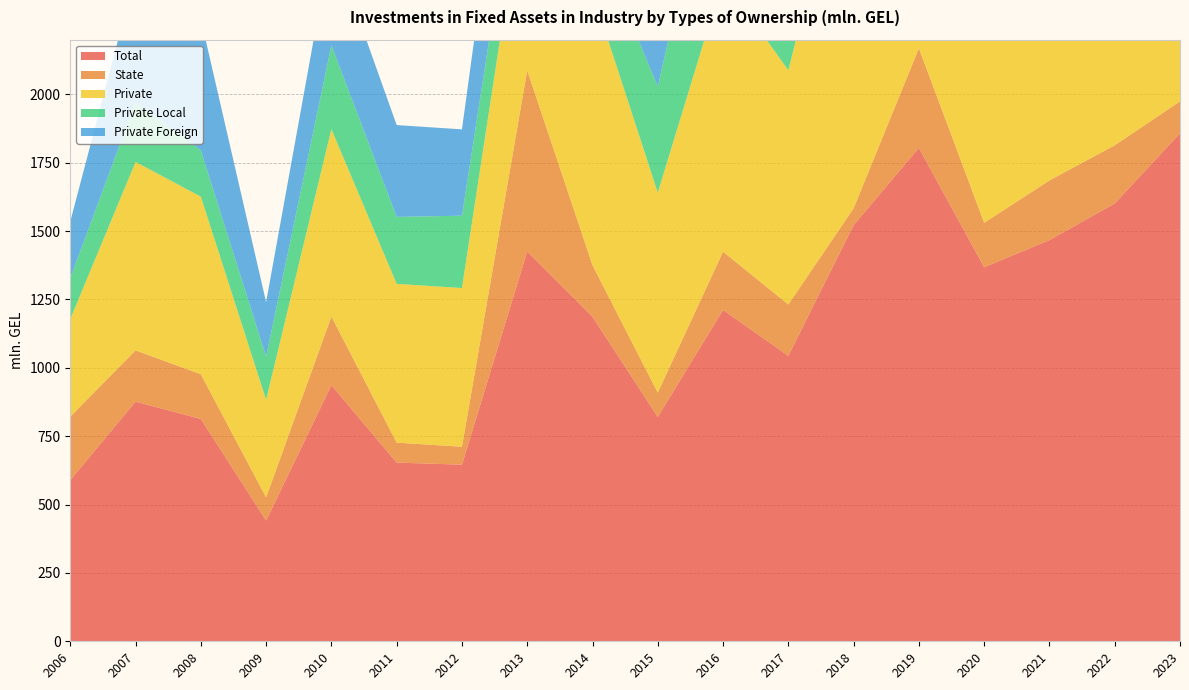

Reading right to left, what are all the values shown in this chart?

Total: 2023=1857.8	2022=1601.1	2021=1467.2	2020=1367.9	2019=1804.5	2018=1521.8	2017=1044.0	2016=1211.6	2015=820.4	2014=1186.9	2013=1425.6	2012=645.9	2011=653.6	2010=936.5	2009=441.6	2008=813.1	2007=876.5	2006=589.2
State: 2023=116.9	2022=212.8	2021=218.1	2020=162.6	2019=364.2	2018=61.7	2017=187.7	2016=213.2	2015=88.8	2014=188.6	2013=662.2	2012=65.5	2011=72.9	2010=251.1	2009=84.5	2008=163.6	2007=187.5	2006=232.4
Private: 2023=1740.9	2022=1388.2	2021=1249.1	2020=1205.4	2019=1440.3	2018=1460.0	2017=856.3	2016=998.4	2015=731.6	2014=998.3	2013=763.4	2012=580.4	2011=580.7	2010=685.4	2009=357.1	2008=649.5	2007=689.0	2006=356.8
Private Local: 2023=912.8	2022=805.8	2021=646.9	2020=730.5	2019=810.2	2018=545.7	2017=395.4	2016=648.5	2015=387.8	2014=228.8	2013=245.2	2012=264.7	2011=244.9	2010=306.6	2009=157.9	2008=169.1	2007=218.6	2006=149.4
Private Foreign: 2023=828.1	2022=582.4	2021=602.2	2020=474.9	2019=630.1	2018=914.3	2017=460.8	2016=349.9	2015=343.8	2014=769.5	2013=518.2	2012=315.7	2011=335.8	2010=378.8	2009=199.2	2008=480.4	2007=470.4	2006=207.4